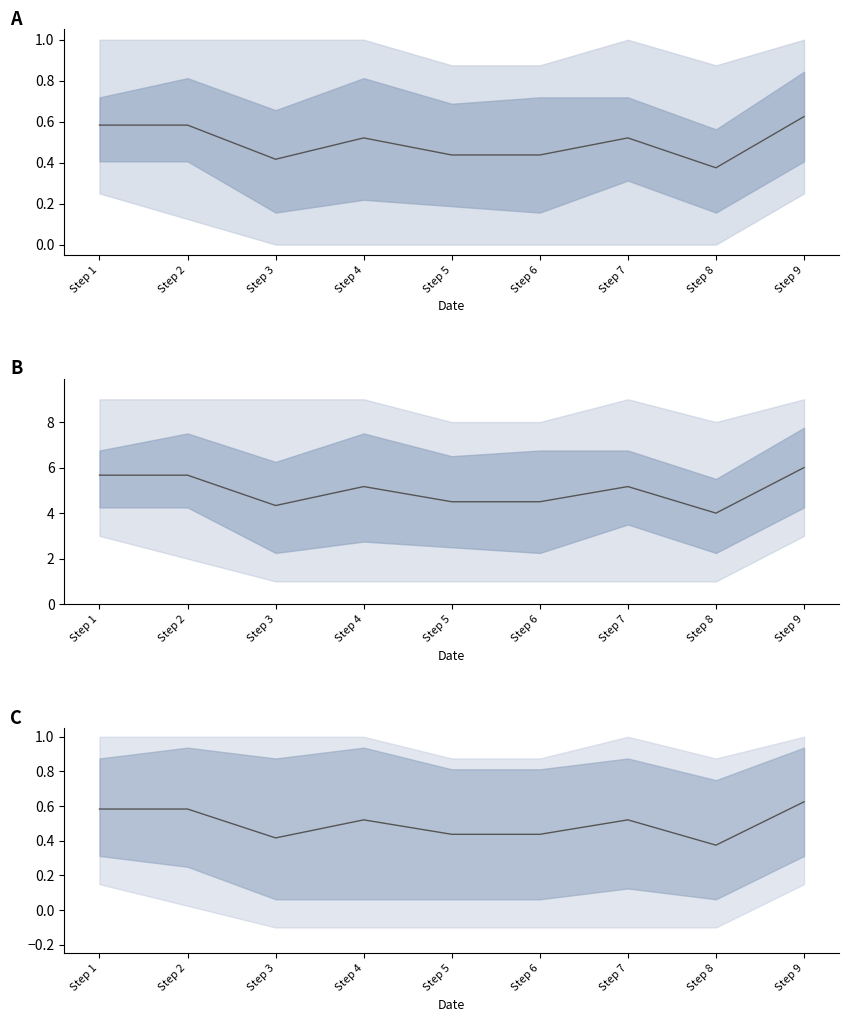

The col_7 median series shows 4.0 at Step 8. True or false?

True